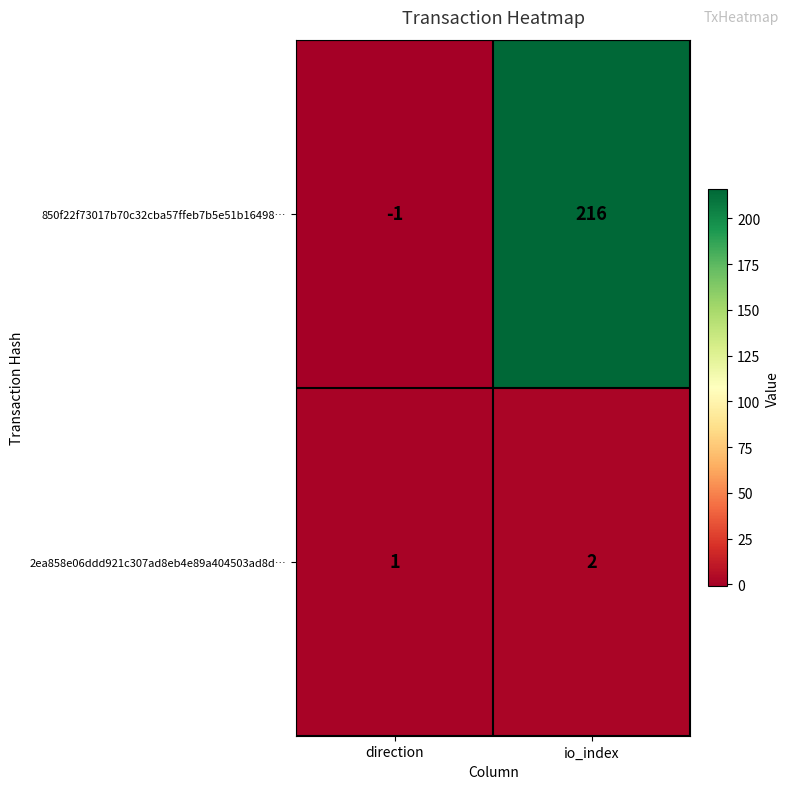

Which series has the largest total across all categories?

850f22f73017b70c32cba57ffeb7b5e51b16498…